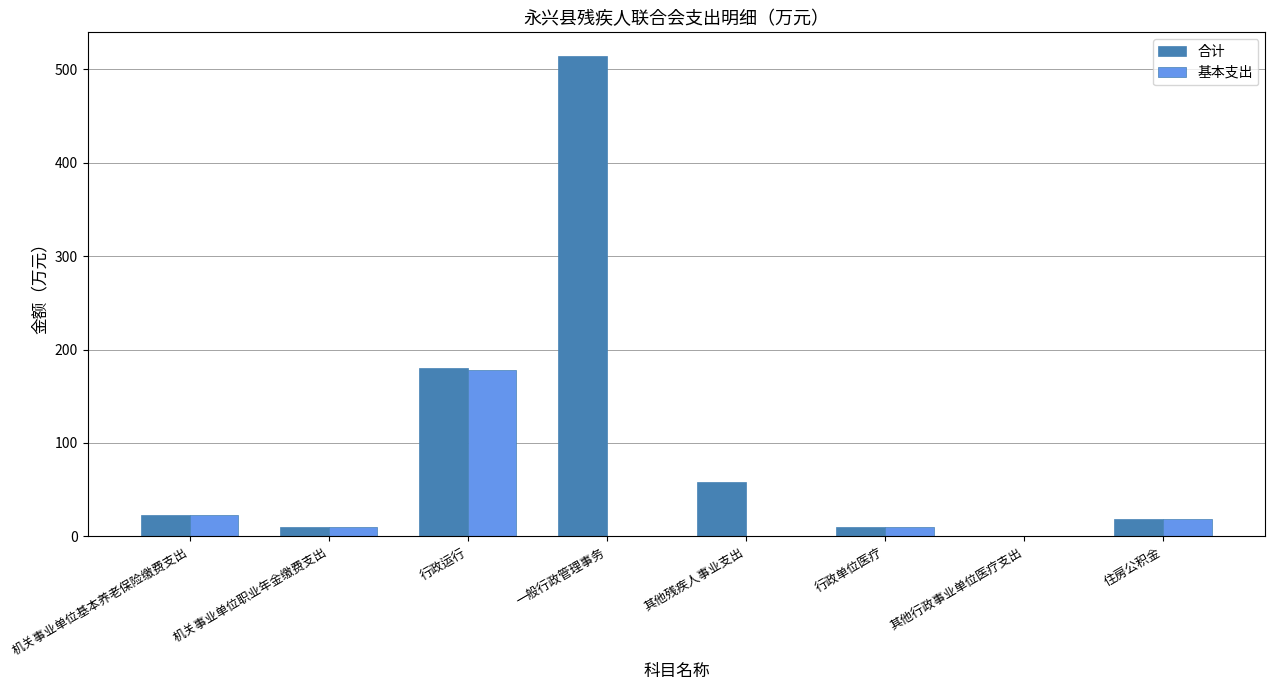

How many series are shown in this chart?

2